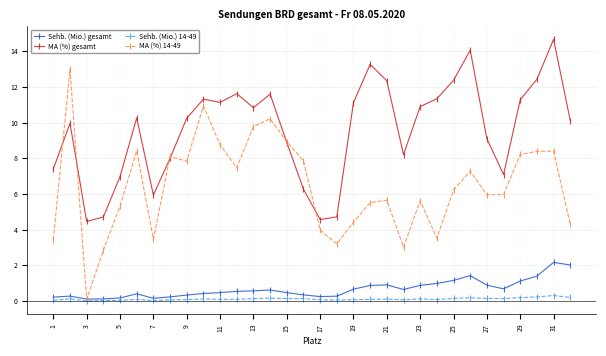

True or false: Sehb. (Mio.) 14-49 and MA (%) gesamt cross at least once.

False